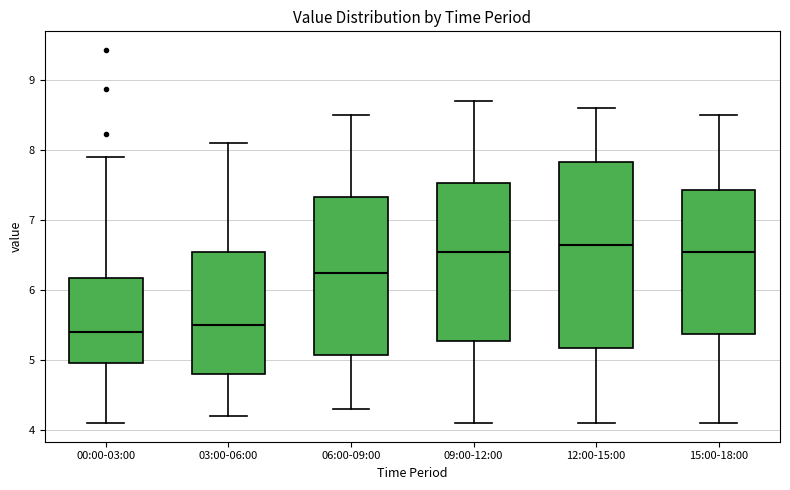

Reading left to right, read every box against the y-axis: the position of its median line, the range the box covers, and the ends of its whiskers. The values are not printed on the chart, so give them approximately, as read against the axis.

00:00-03:00: median 5.4, box 5.0 to 6.2, whiskers 4.1 to 7.9
03:00-06:00: median 5.5, box 4.8 to 6.6, whiskers 4.2 to 8.1
06:00-09:00: median 6.3, box 5.1 to 7.3, whiskers 4.3 to 8.5
09:00-12:00: median 6.6, box 5.3 to 7.5, whiskers 4.1 to 8.7
12:00-15:00: median 6.7, box 5.2 to 7.8, whiskers 4.1 to 8.6
15:00-18:00: median 6.6, box 5.4 to 7.4, whiskers 4.1 to 8.5